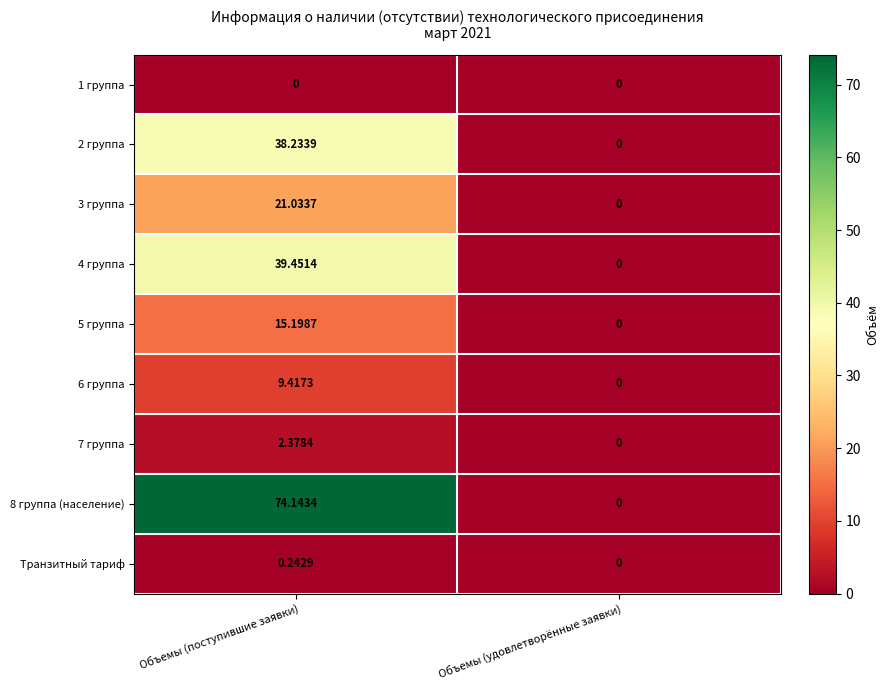

At which label does 7 группа reach its peak?

Объемы (поступившие заявки)